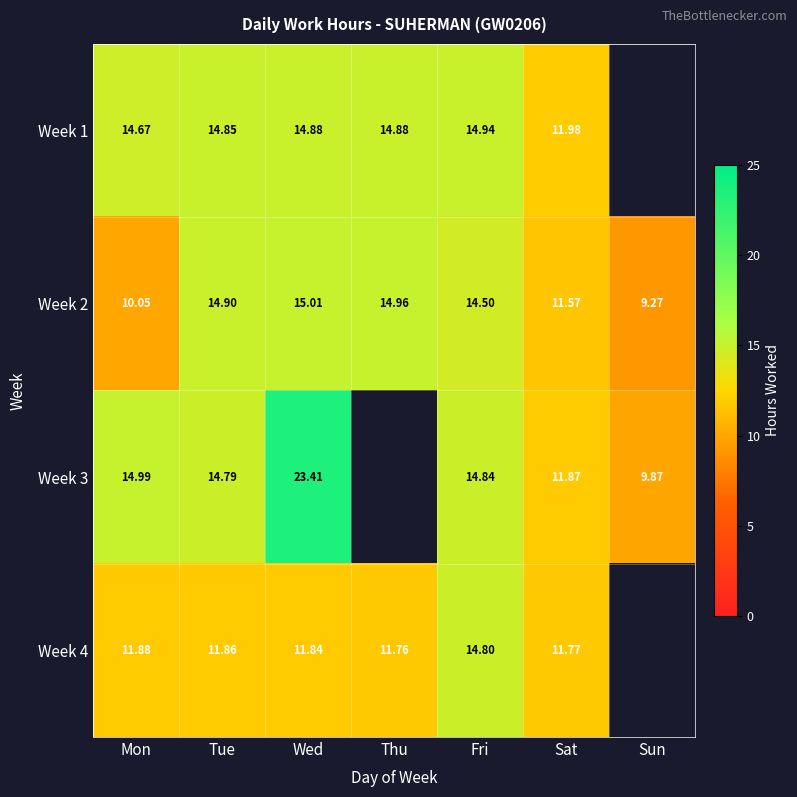

Is the value of Week 3 at Tue greater than the value of Week 2 at Thu?

No